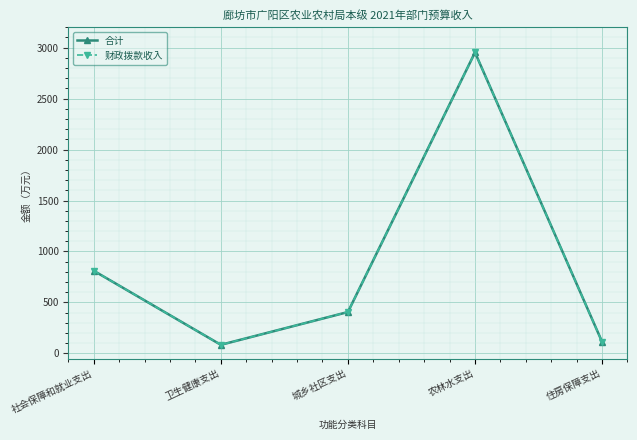

At which category is the sum across all series the highest?

农林水支出